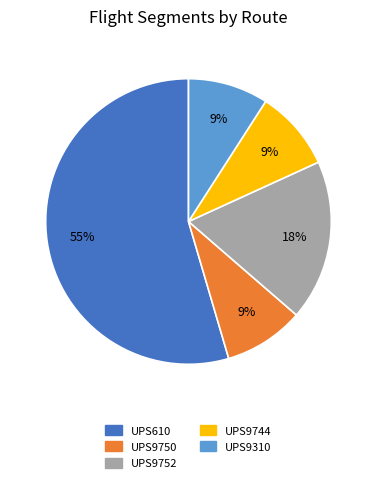

To the nearest percent, what portion does UPS9310 represent?

9%